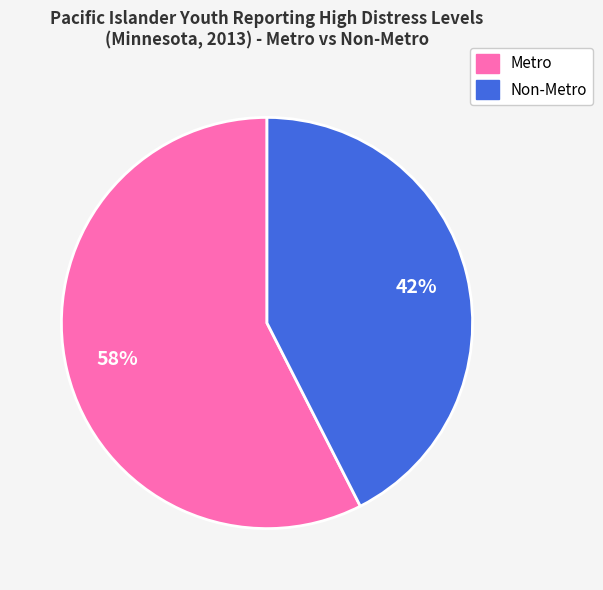

Rank the categories by value from lowest to highest.

Non-Metro, Metro